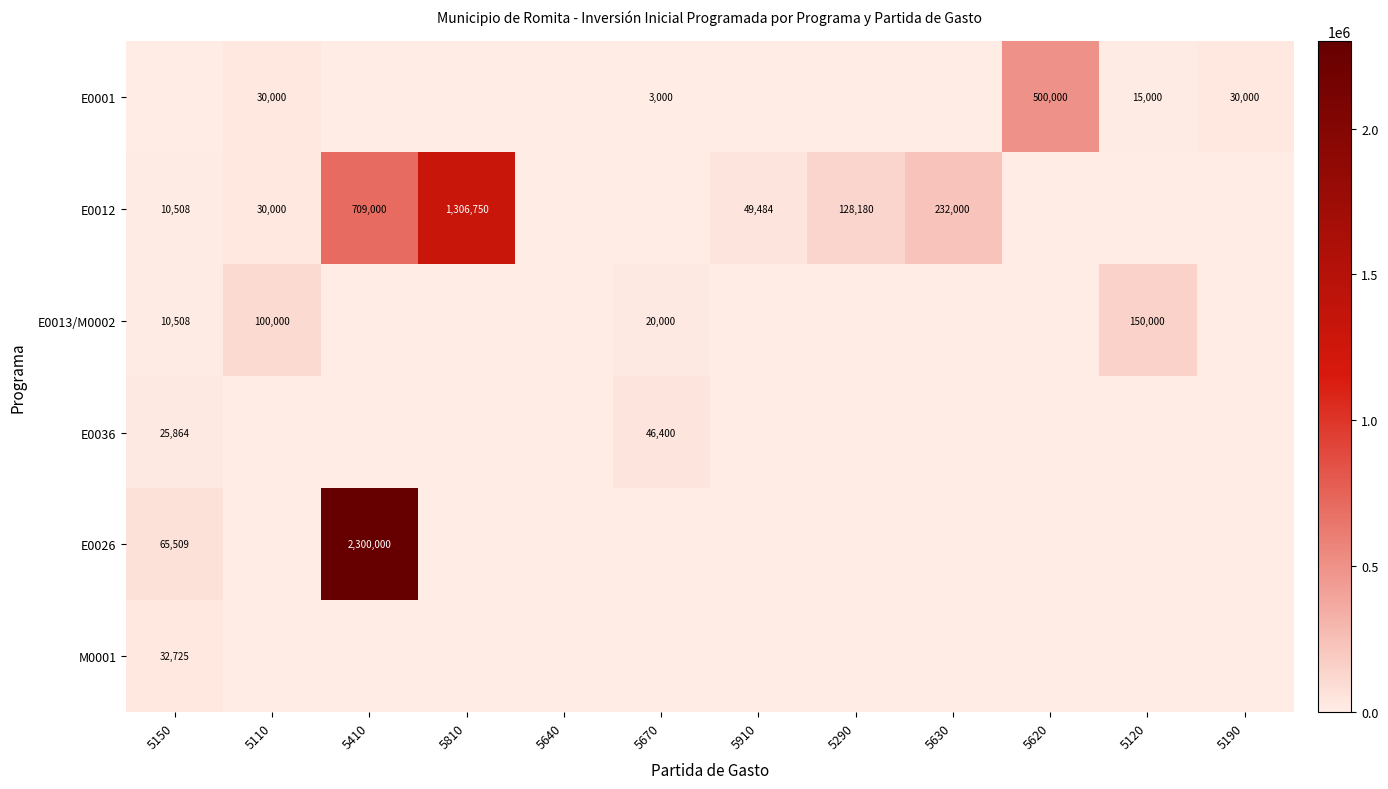

The E0001 series shows 5374 at 5670. True or false?

False